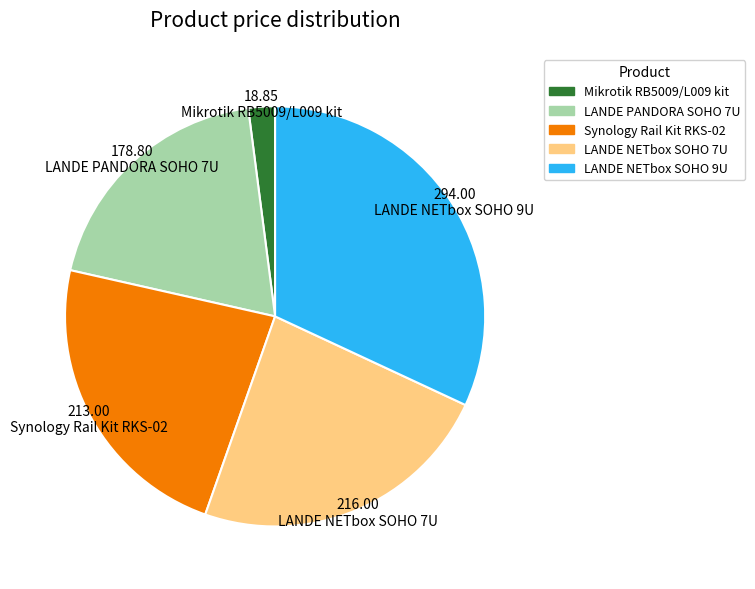

Which slice is the largest?

LANDE NETbox SOHO 9U